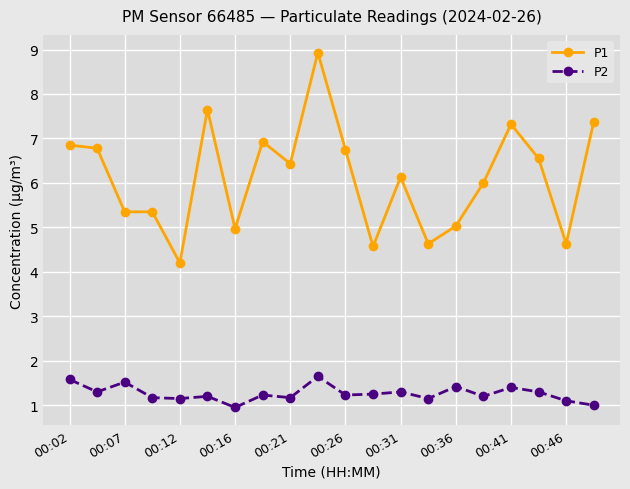

Rank the series by their average value, from highest to lowest.

P1, P2